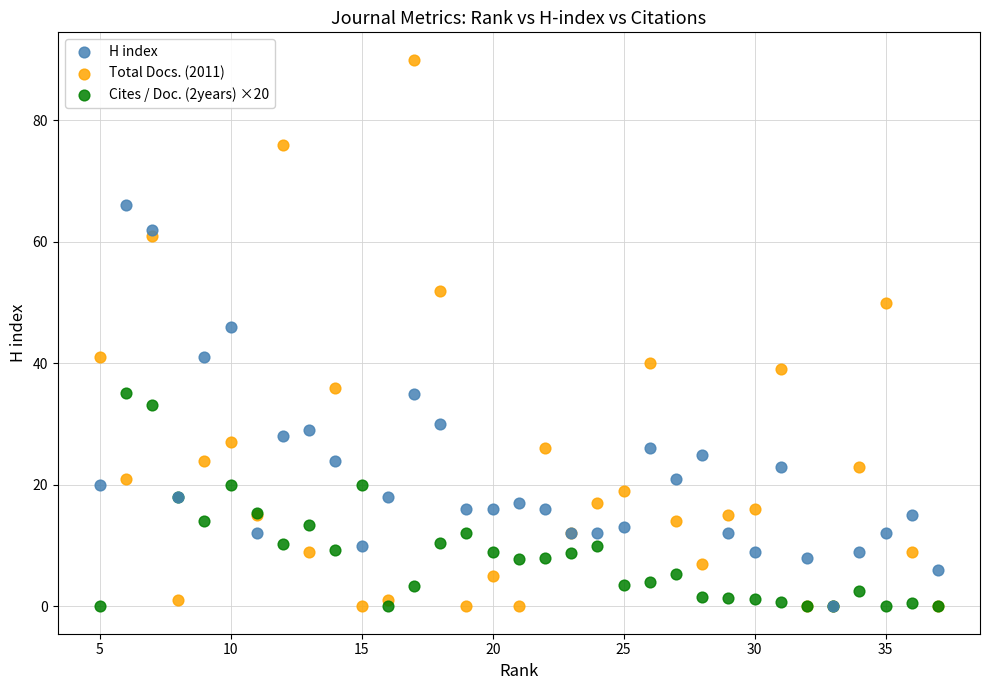

What are all the series names shown in the legend?

H index, Total Docs. (2011), Cites / Doc. (2years) ×20